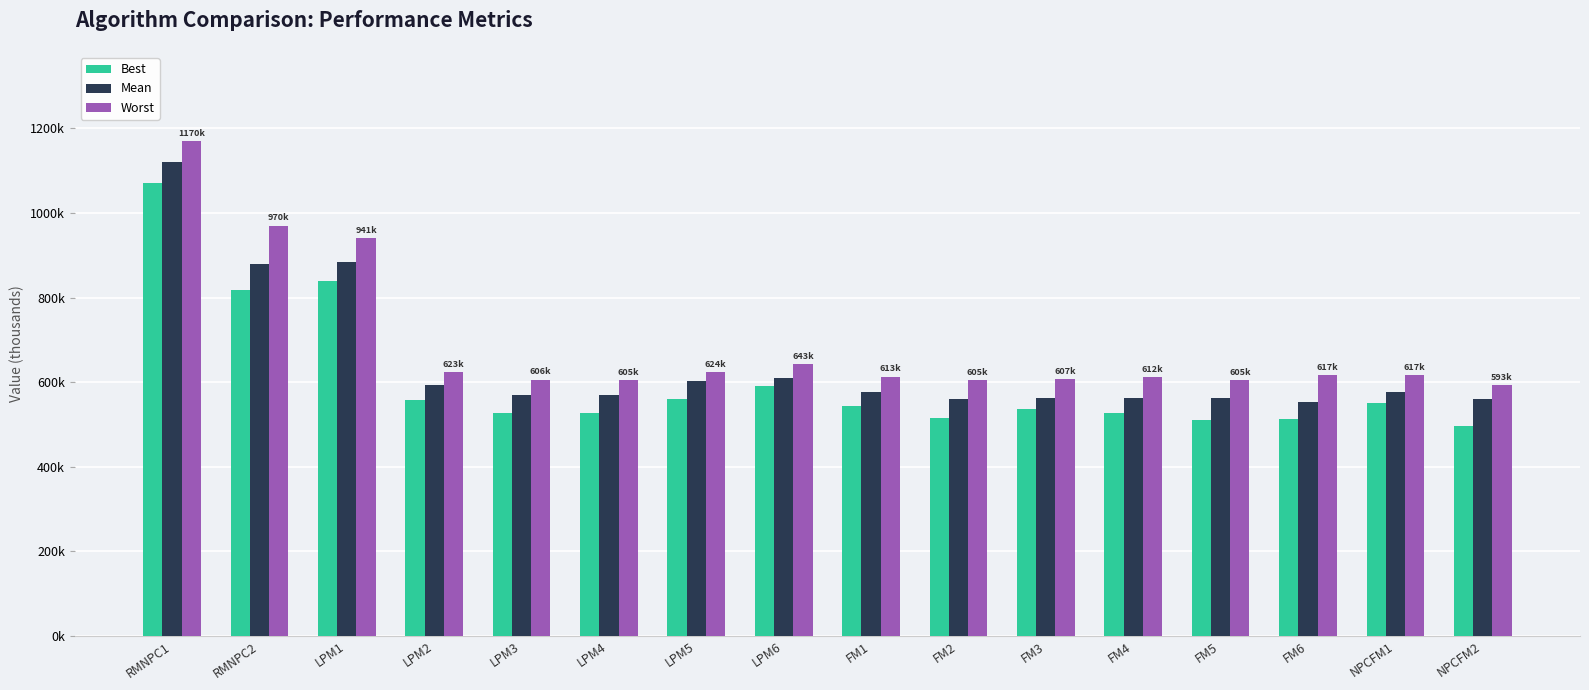

Reading left to right, list all the values displayed in this chart.

Best: 1070	818	839	557	528	527	560	591	543	516	537	528	511	514	550	497
Mean: 1120	880	883	594	569	569	603	610	576	560	562	563	562	553	577	559
Worst: 1170	970	941	623	606	605	624	643	613	605	607	612	605	617	617	593